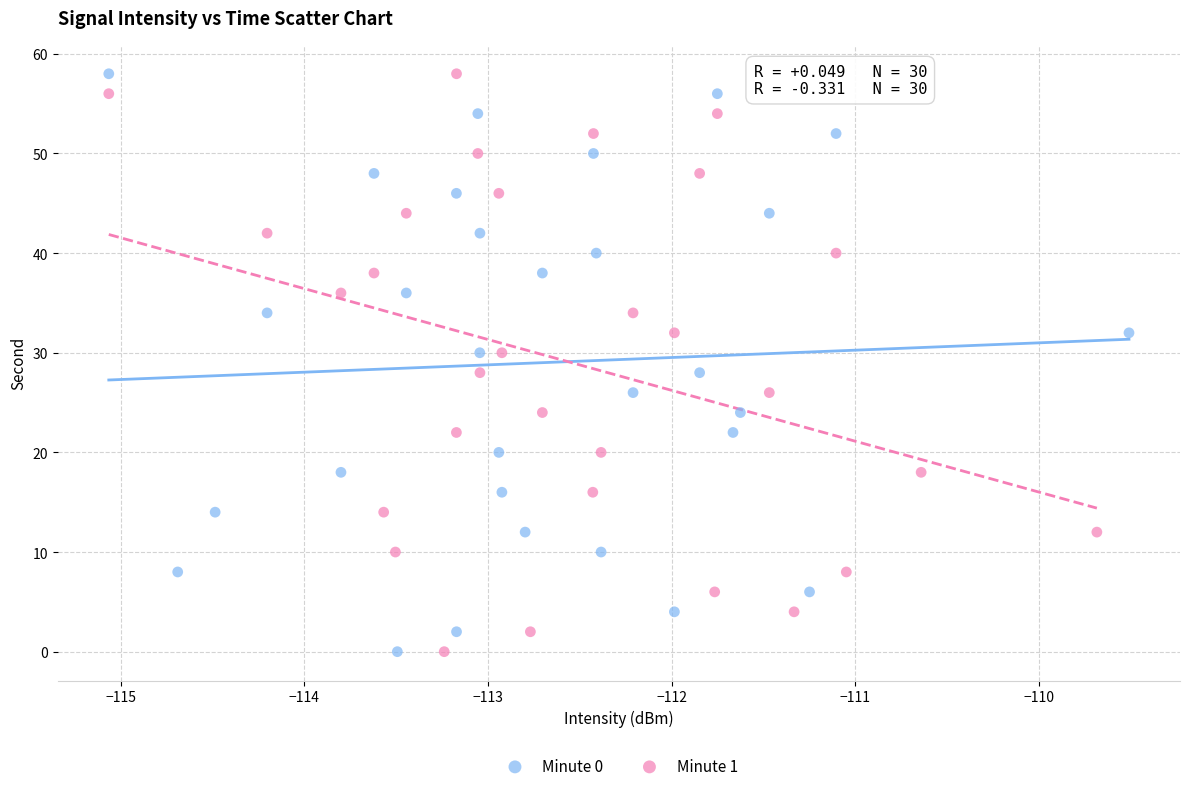

What are all the series names shown in the legend?

Minute 0, Minute 1